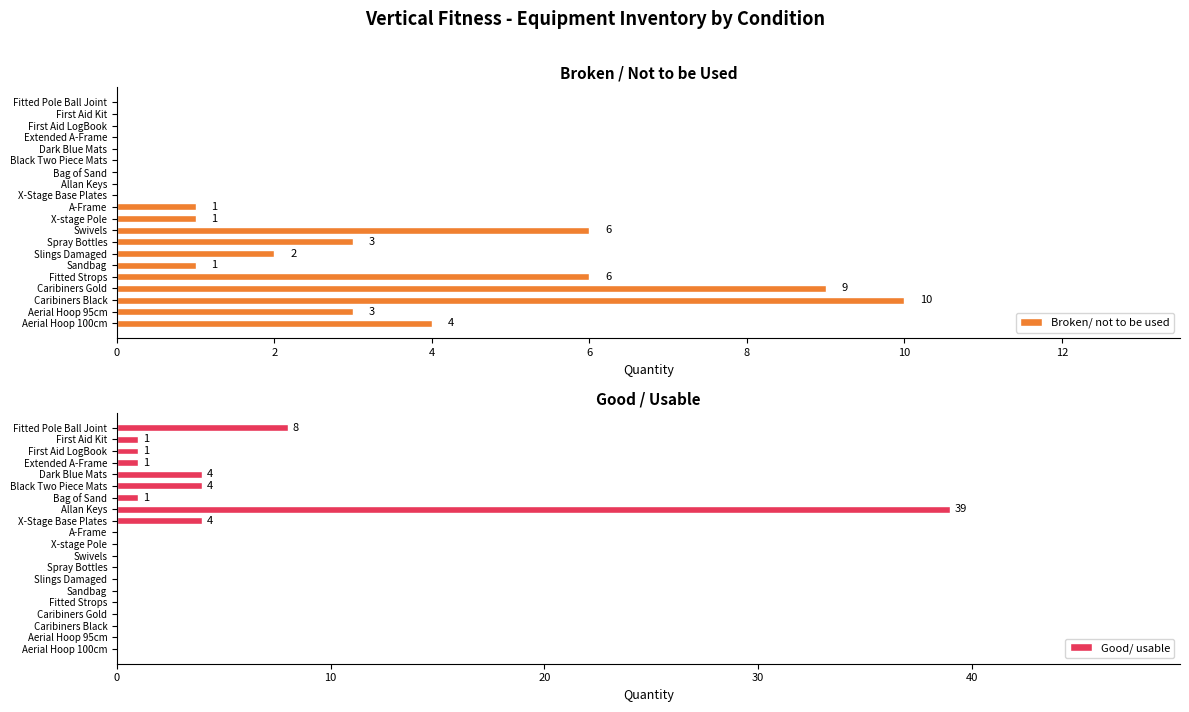

True or false: Broken/ not to be used has a value of 0 at X-stage Pole.

False